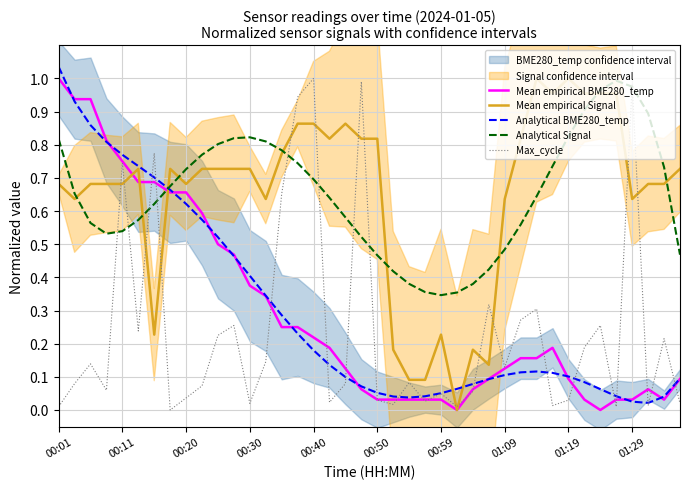

At how many categories does at least one series exceed 0?

40